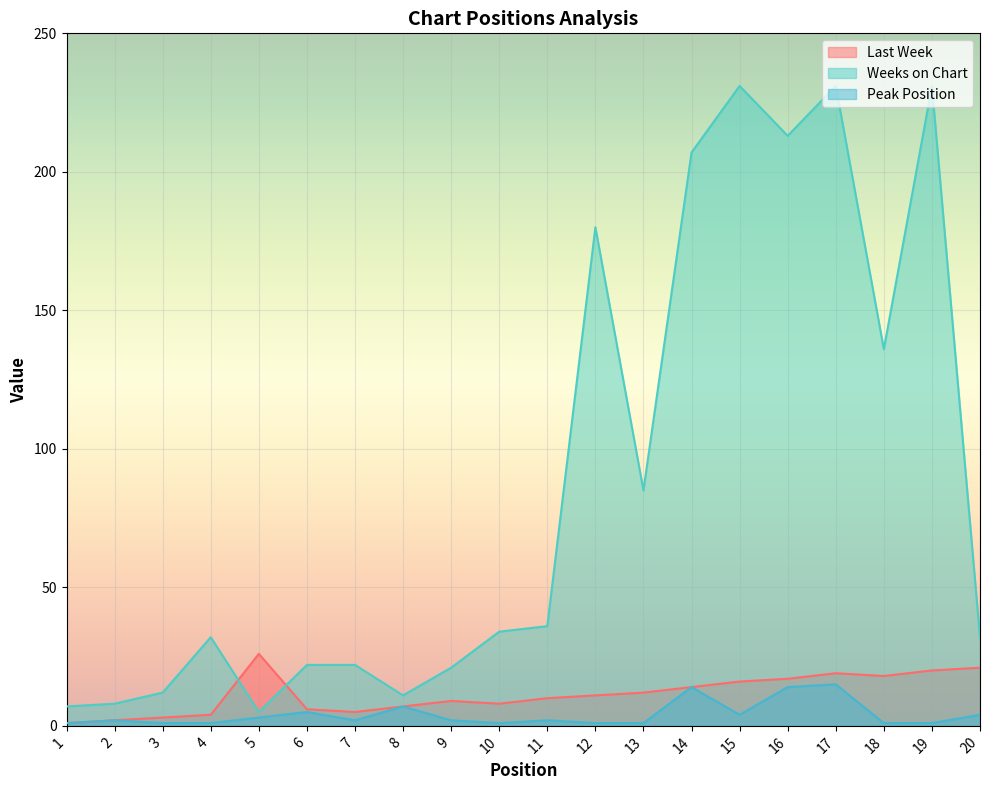

Where is the first local maximum for Last Week?

5